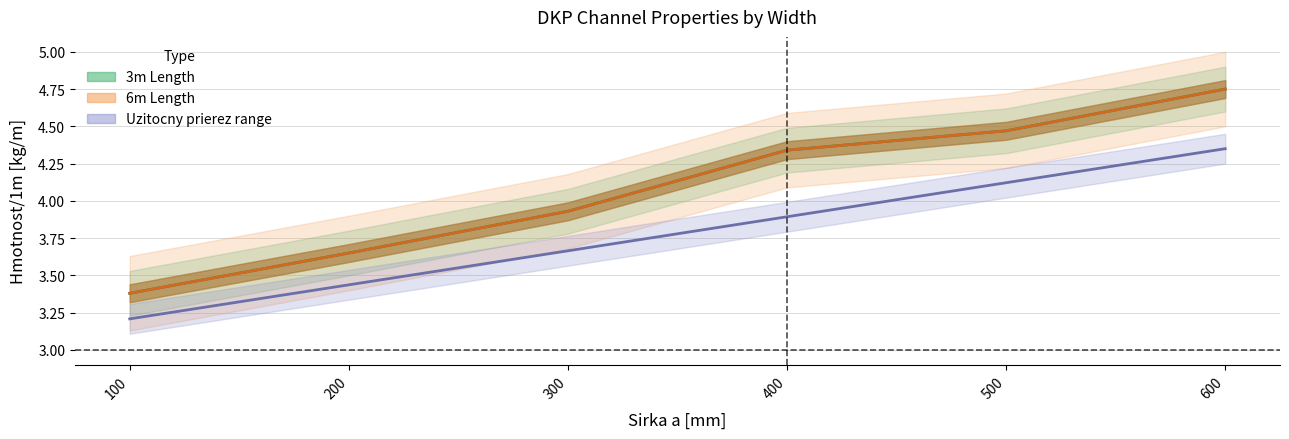

What is the difference between the maximum and minimum values in the 6m - Hmotnost/1m series?

1.4